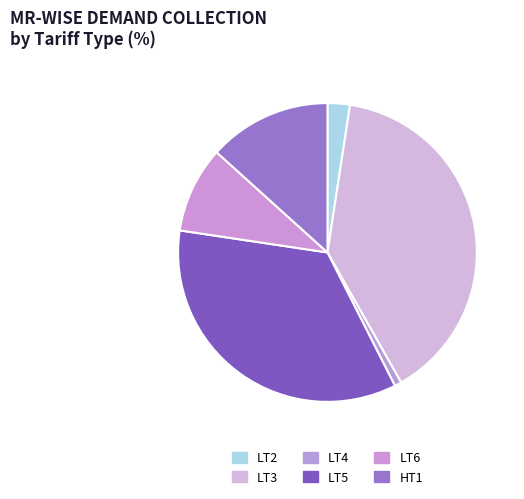

Does LT2 represent more than half of the total?

No